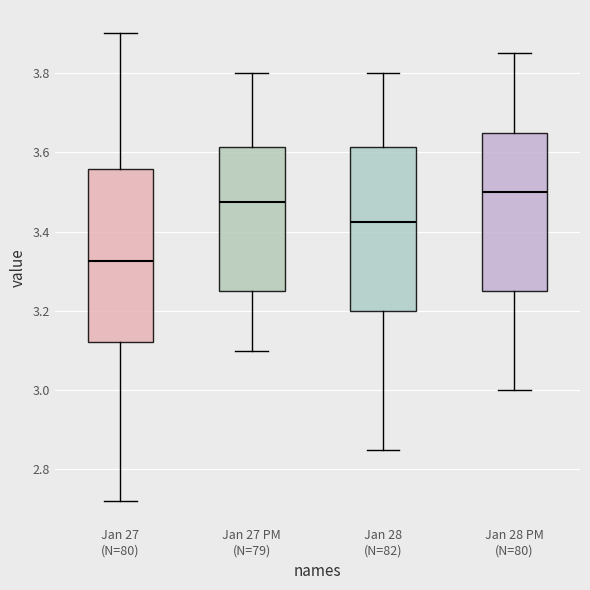

Reading left to right, read every box against the y-axis: the position of its median line, the range the box covers, and the ends of its whiskers. The values are not printed on the chart, so give them approximately, as read against the axis.

Jan 27 (N=80): median 3.32, box 3.12 to 3.56, whiskers 2.72 to 3.90
Jan 27 PM (N=79): median 3.48, box 3.26 to 3.62, whiskers 3.10 to 3.80
Jan 28 (N=82): median 3.42, box 3.20 to 3.62, whiskers 2.86 to 3.80
Jan 28 PM (N=80): median 3.50, box 3.26 to 3.66, whiskers 3.00 to 3.86